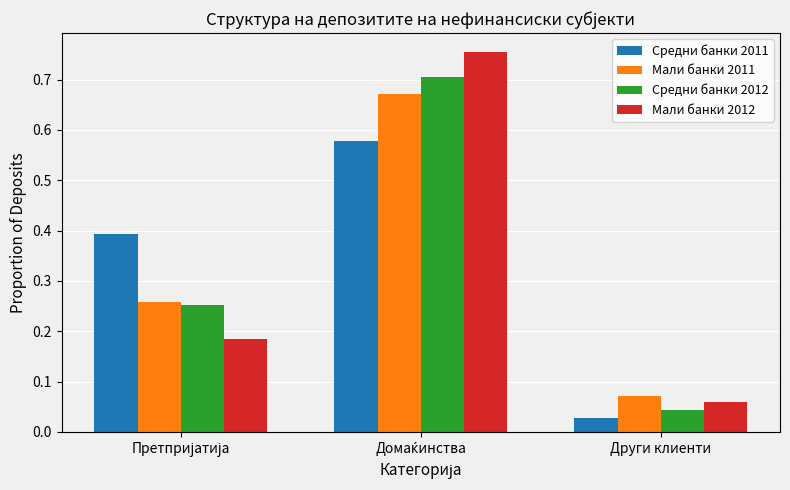

What is the sum of all Средни банки 2012 values?

1.0